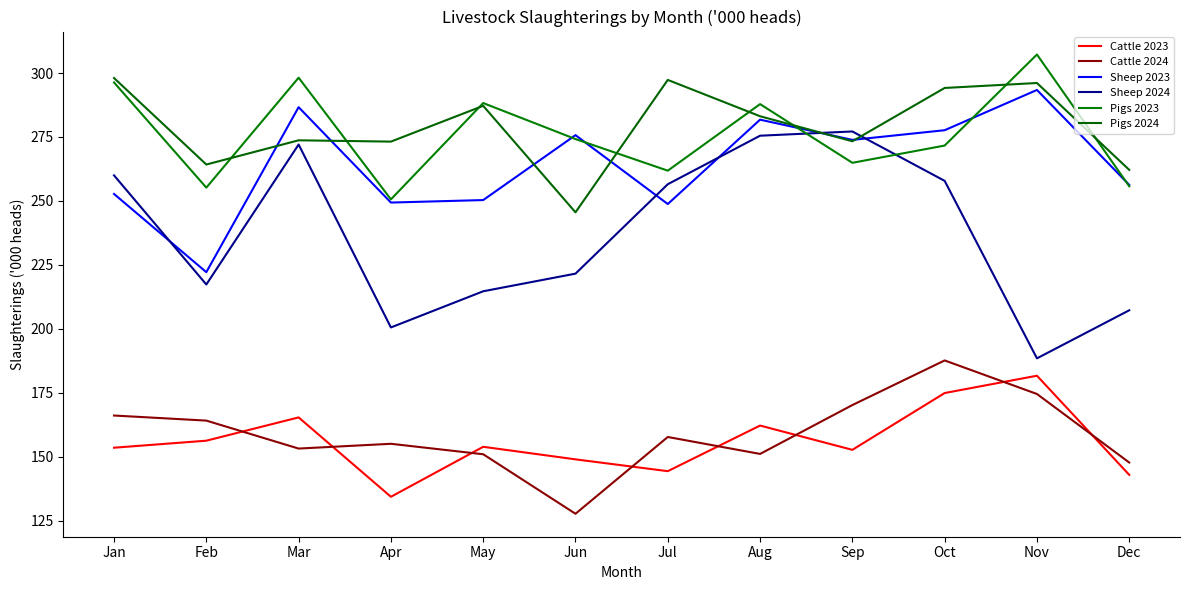

How many series are shown in this chart?

6